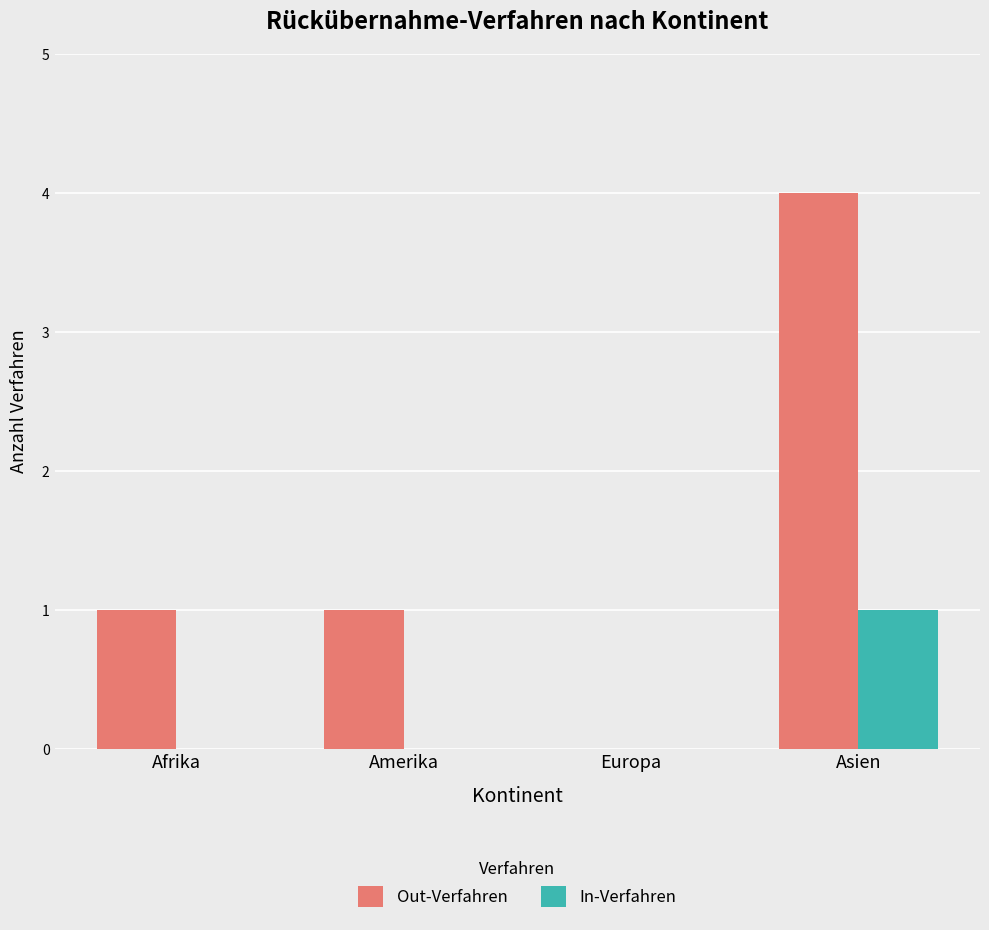

Is it true that Out-Verfahren equals 1 at Europa?

False